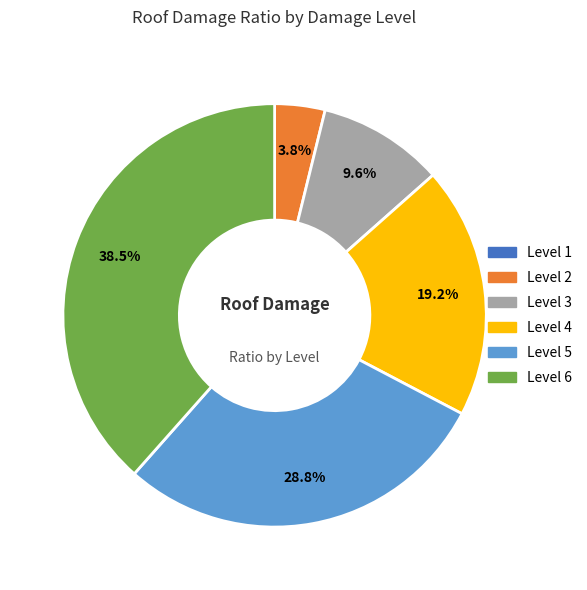

The Level 4 slice represents 19% of the pie. True or false?

True